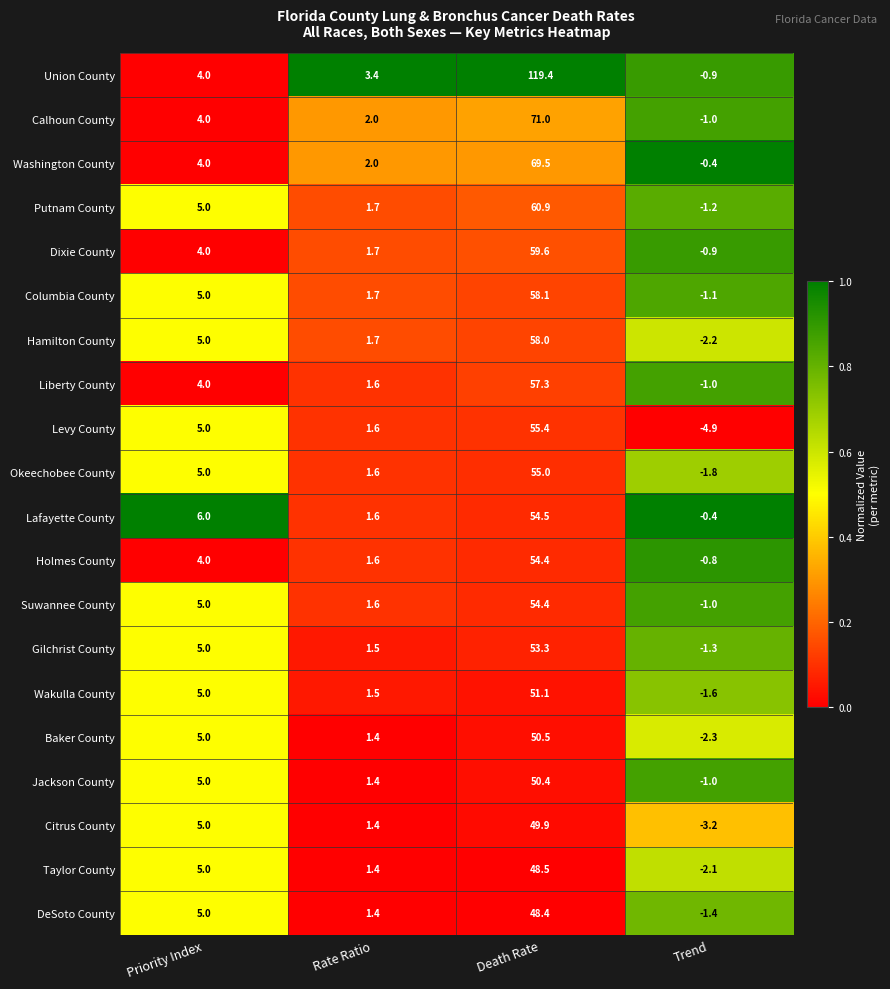

What is the smallest value displayed?

-4.9